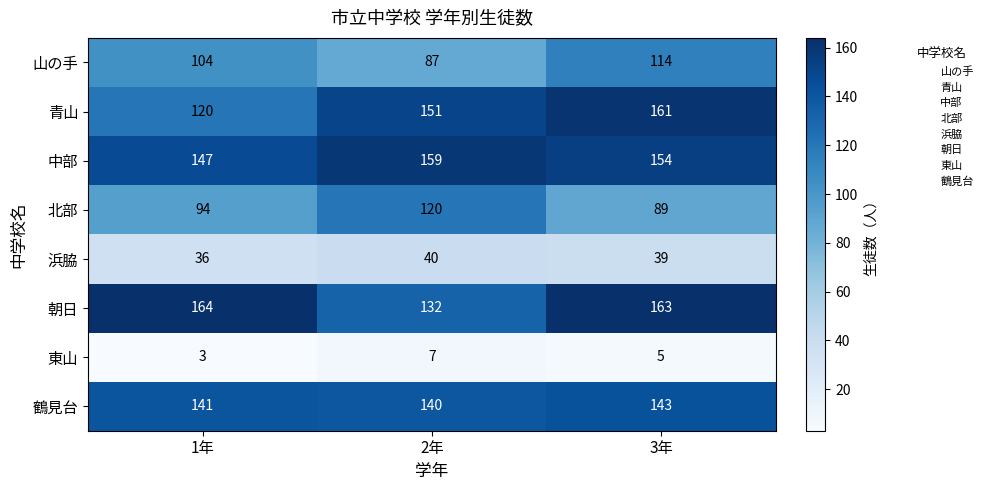

What is the smallest value displayed?

3